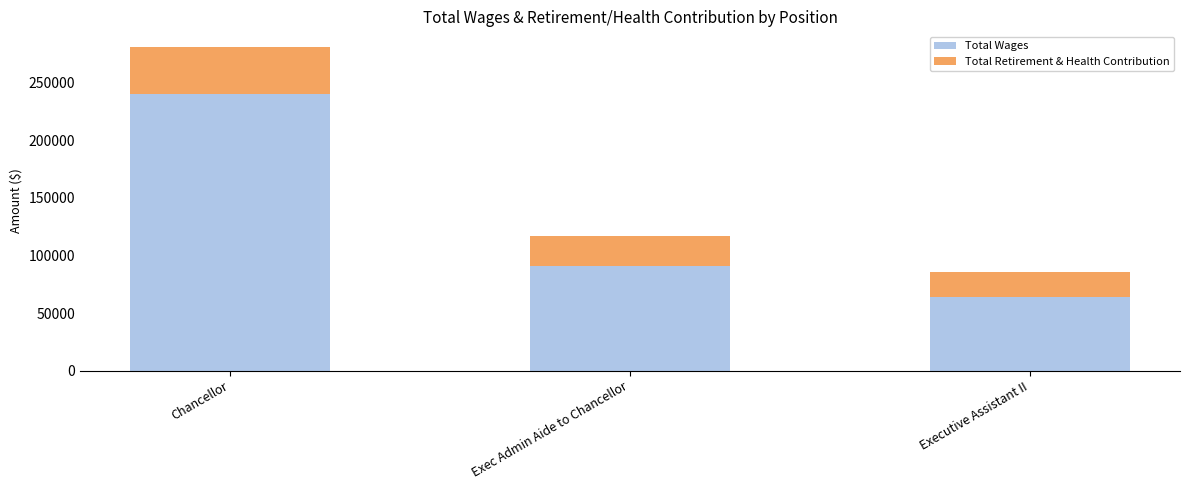

Which category has the lowest value in the Total Wages series?

Executive Assistant II